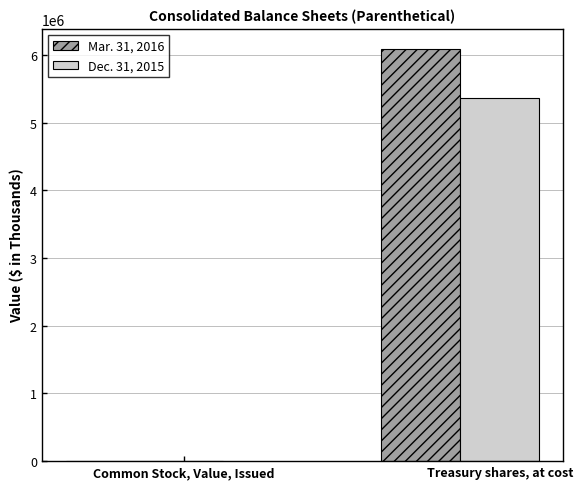

How many groups of bars are there?

2